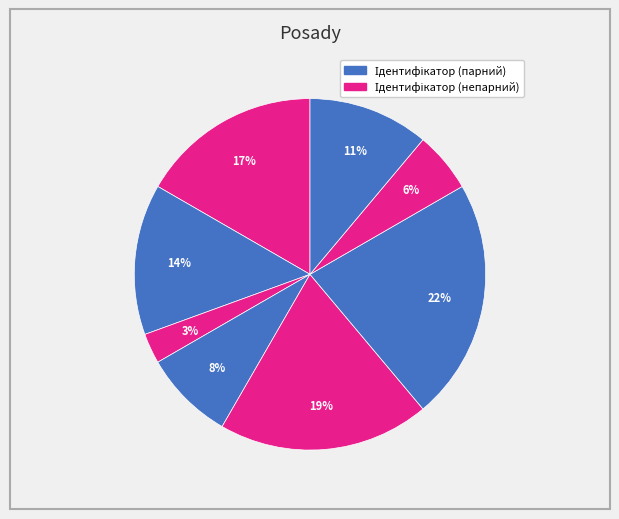

How many segments does this pie chart have?

8